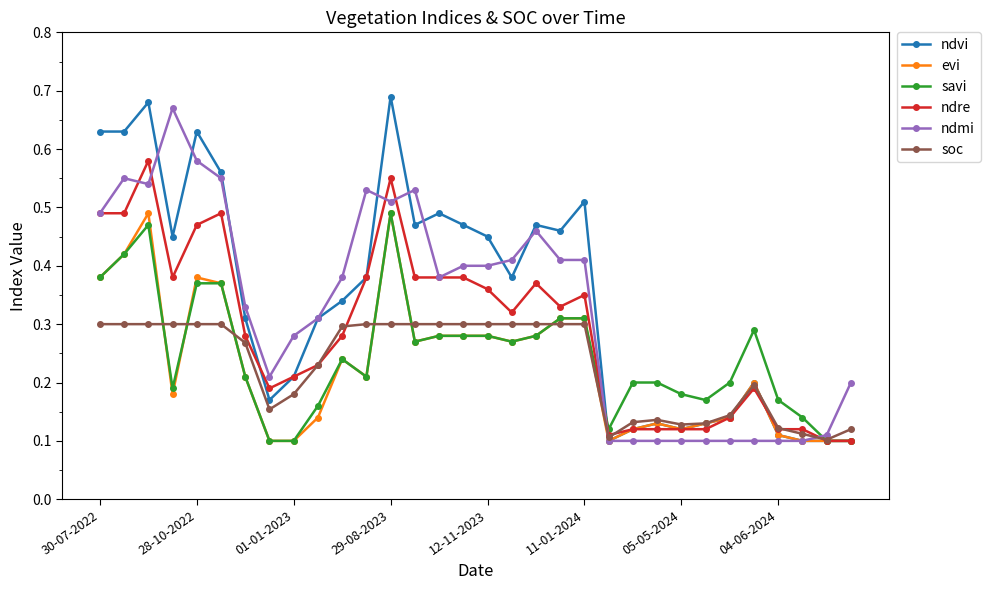

Count the evi values in the range 0 to 1.

32